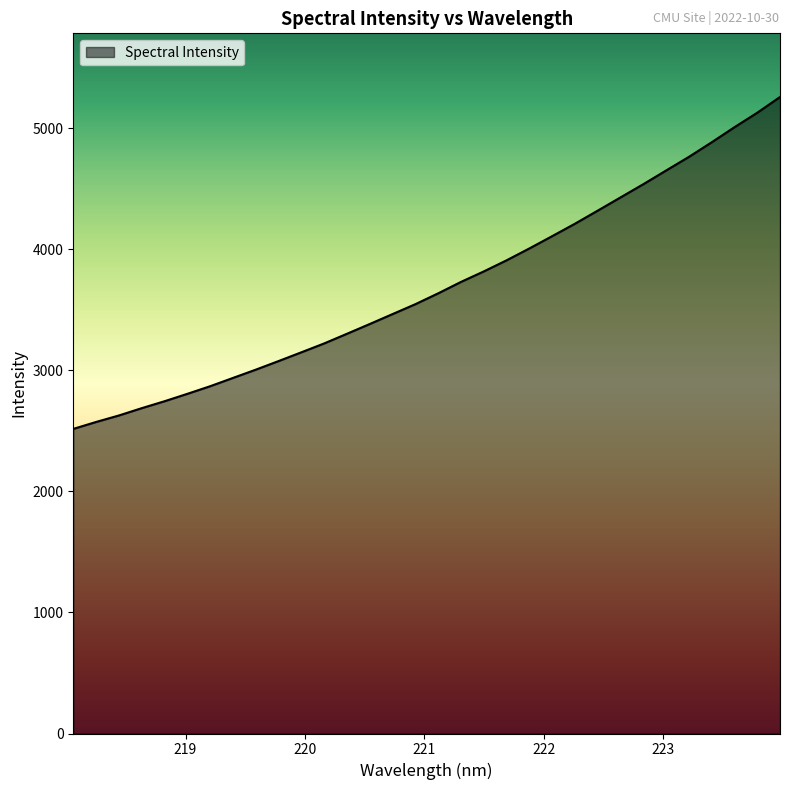

What is the difference between the maximum and minimum values?

2741.2